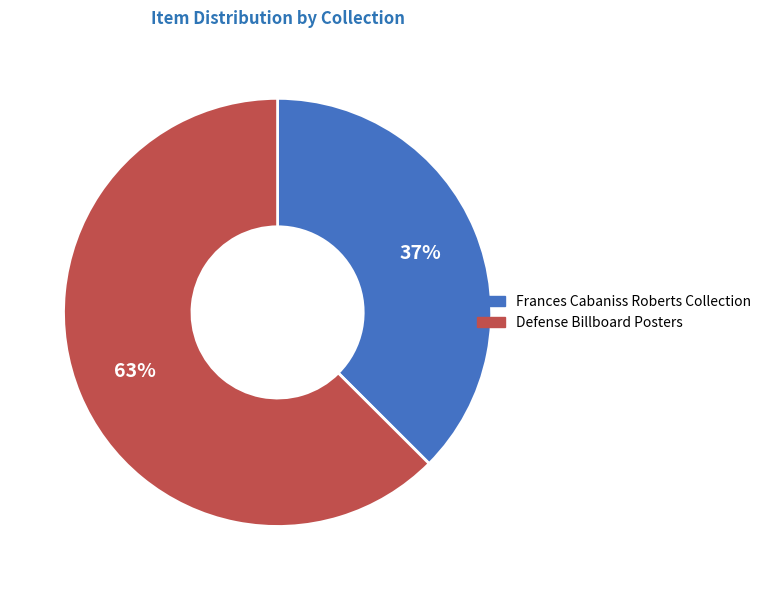

What is the majority slice?

Defense Billboard Posters